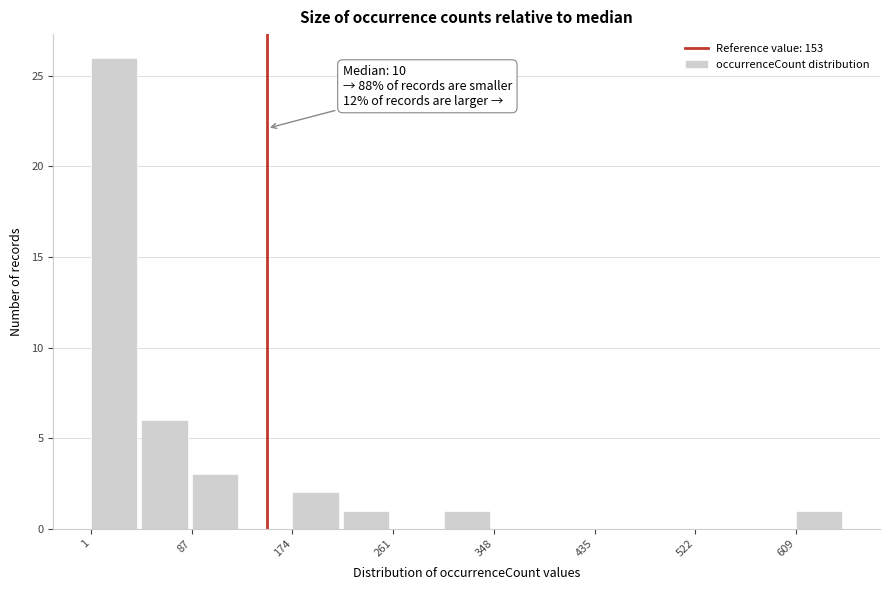

Over which range of the x-axis is the bar tallest?

0 to 40